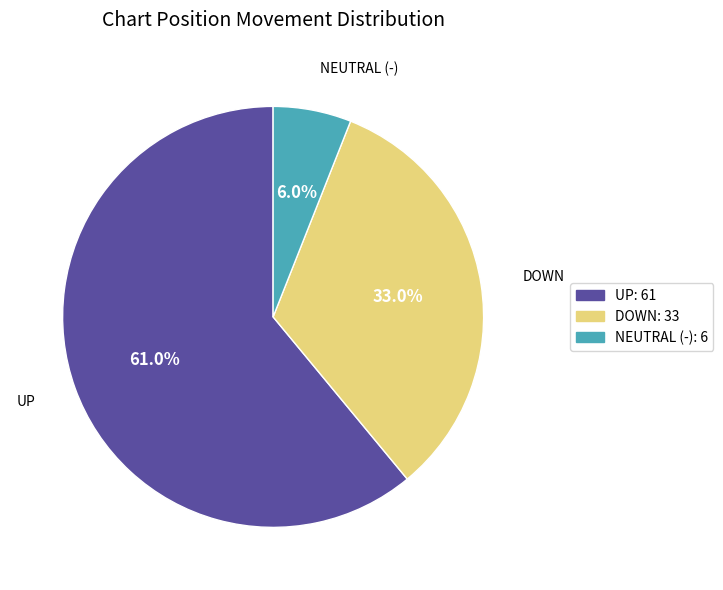

Rank the categories by value from lowest to highest.

NEUTRAL (-), DOWN, UP